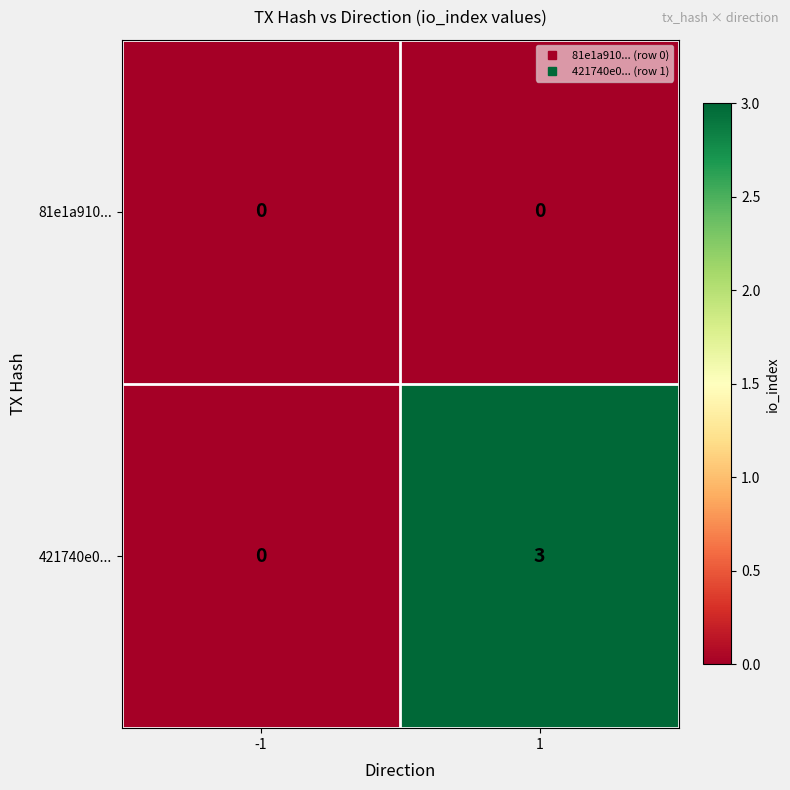

Reading right to left, transcribe all the data shown in this chart.

81e1a910...: 1=0	-1=0
421740e0...: 1=3	-1=0